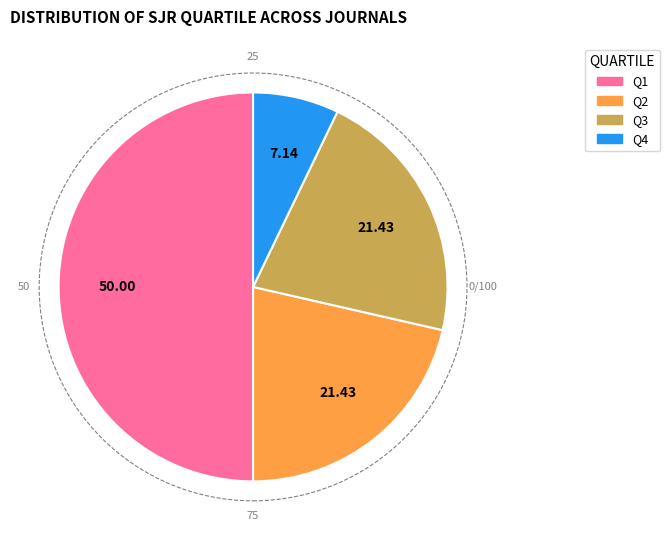

How many slices are in this pie chart?

4